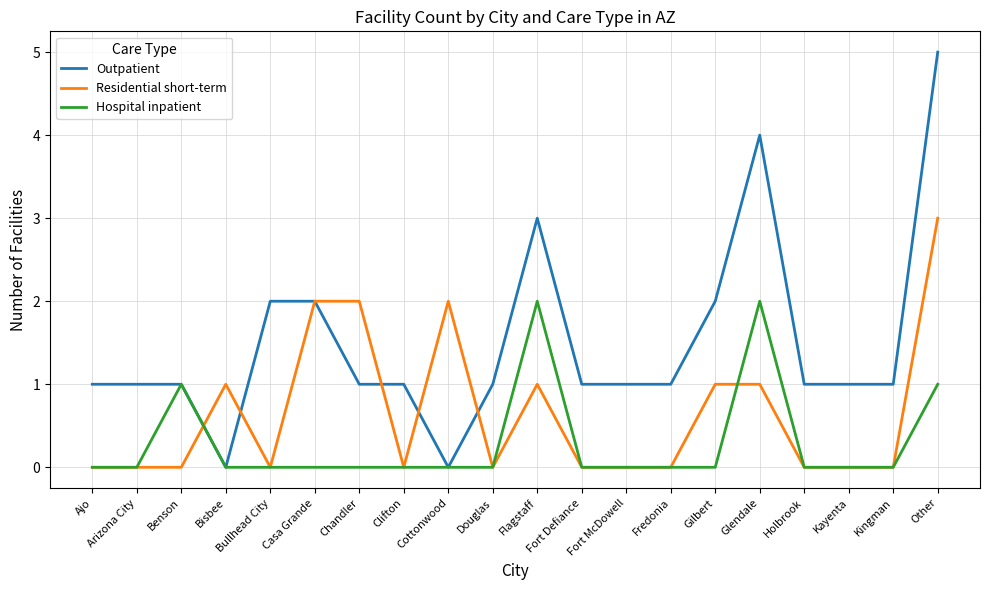

What is the sum of the Residential short-term values at Other and Glendale?

4